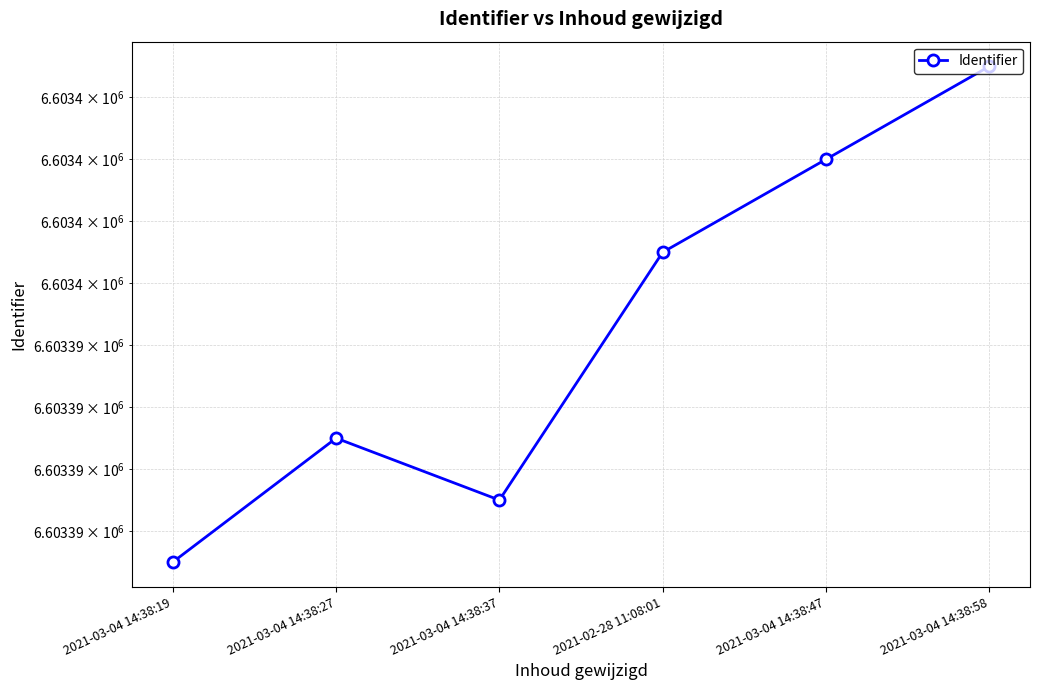

What is the minimum value shown in the chart?

6603387